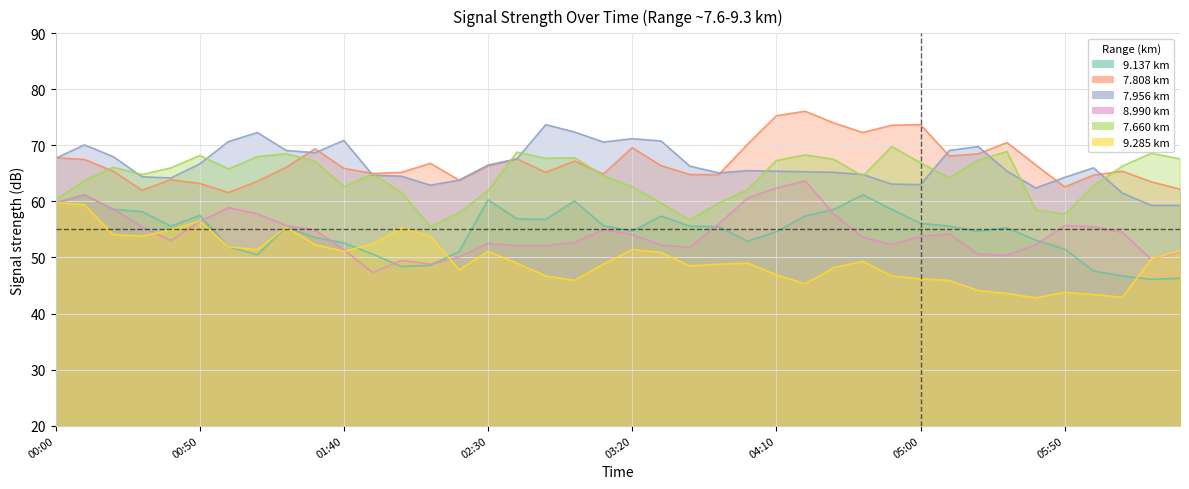

What position from the left is 2007/10/19 02:10?

14